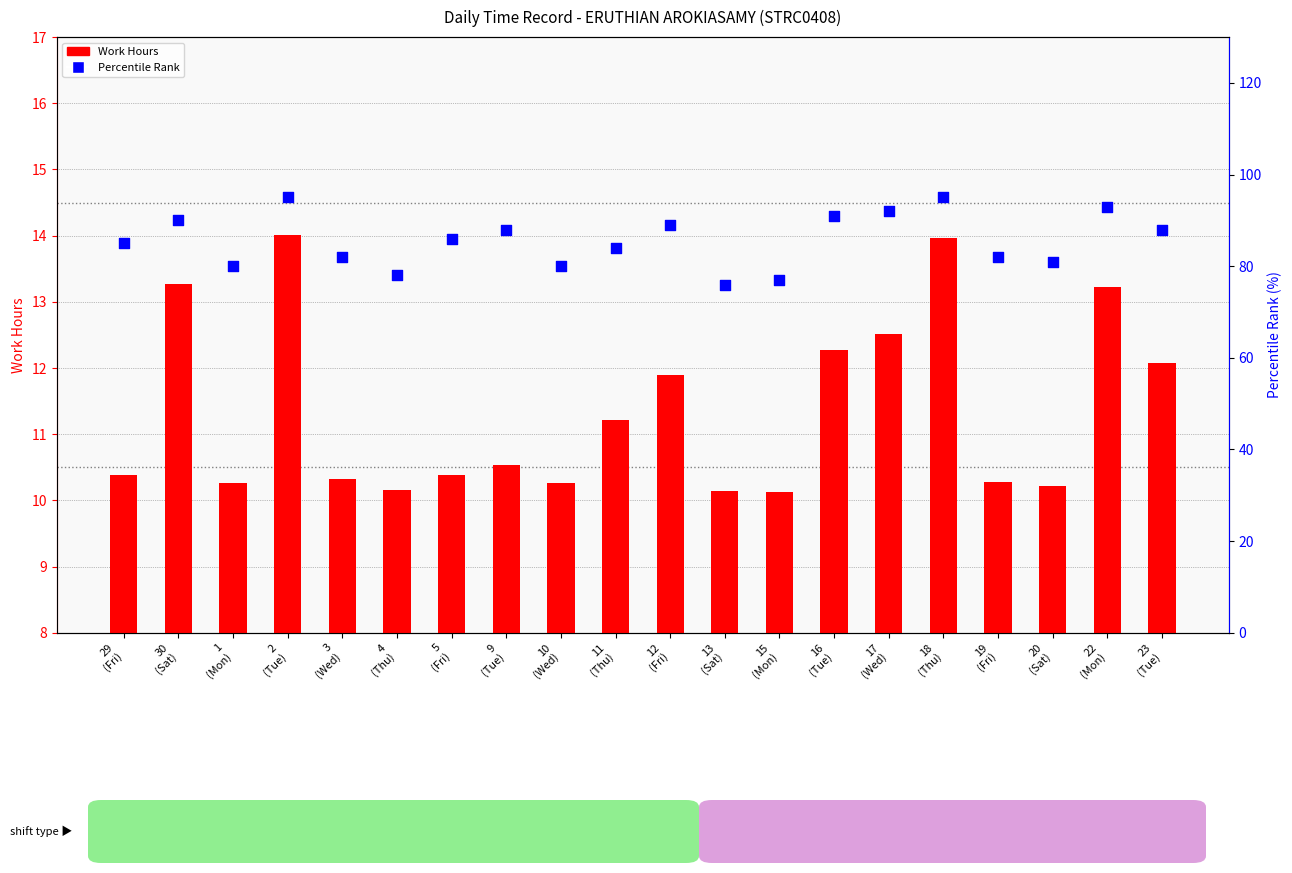

What is the total value across all series at 15
(Mon)?

87.1